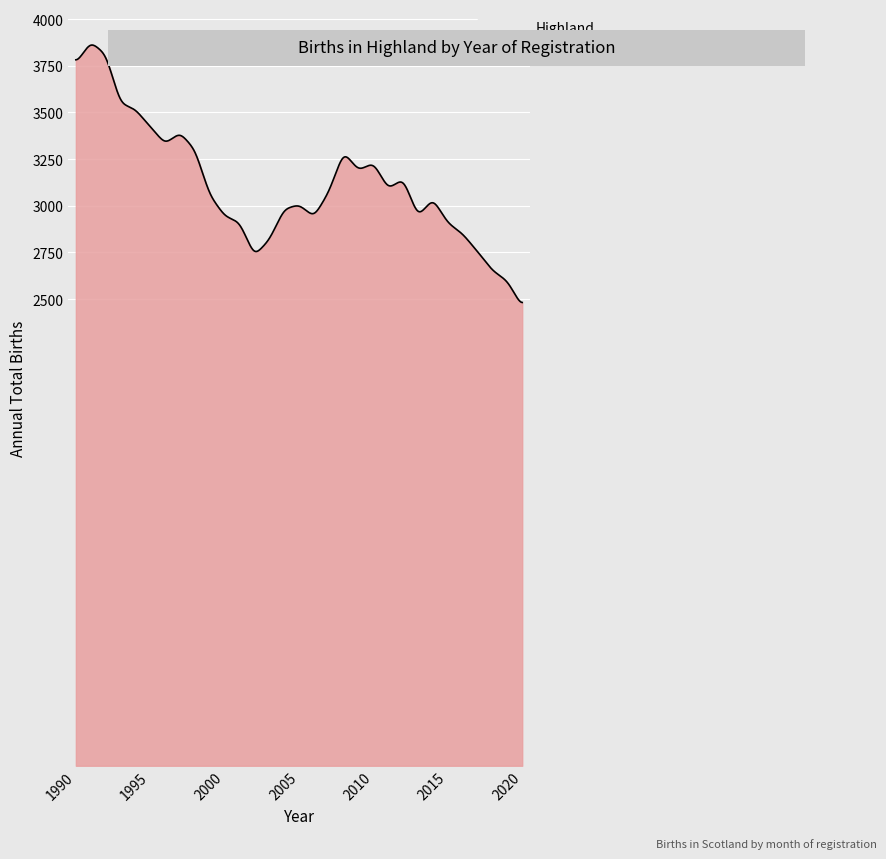

What is the greatest value displayed?

3860.7